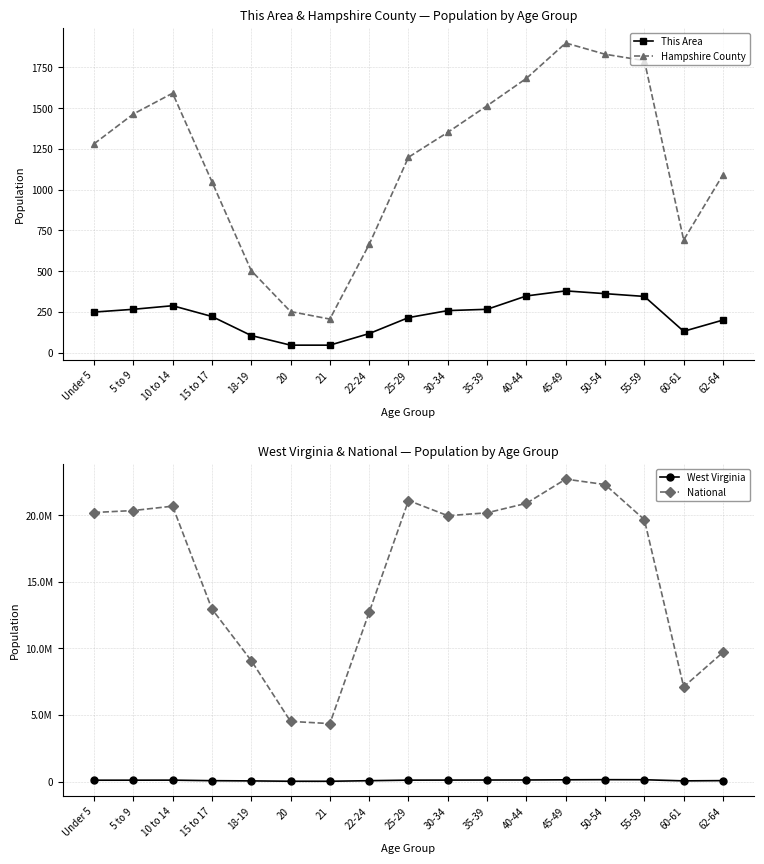

At which category does National reach its first local valley?

21